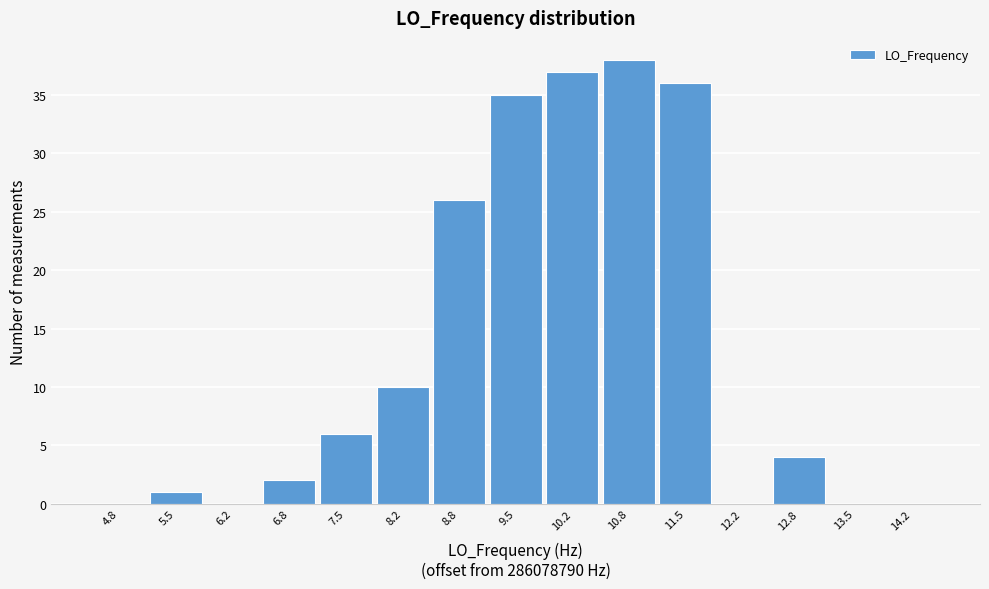

What is the height of the bar covering 11.2 to 11.8 on the x-axis? Neither the bar edges nor the heights are printed on the chart, so give them approximately, as read against the axes.

36